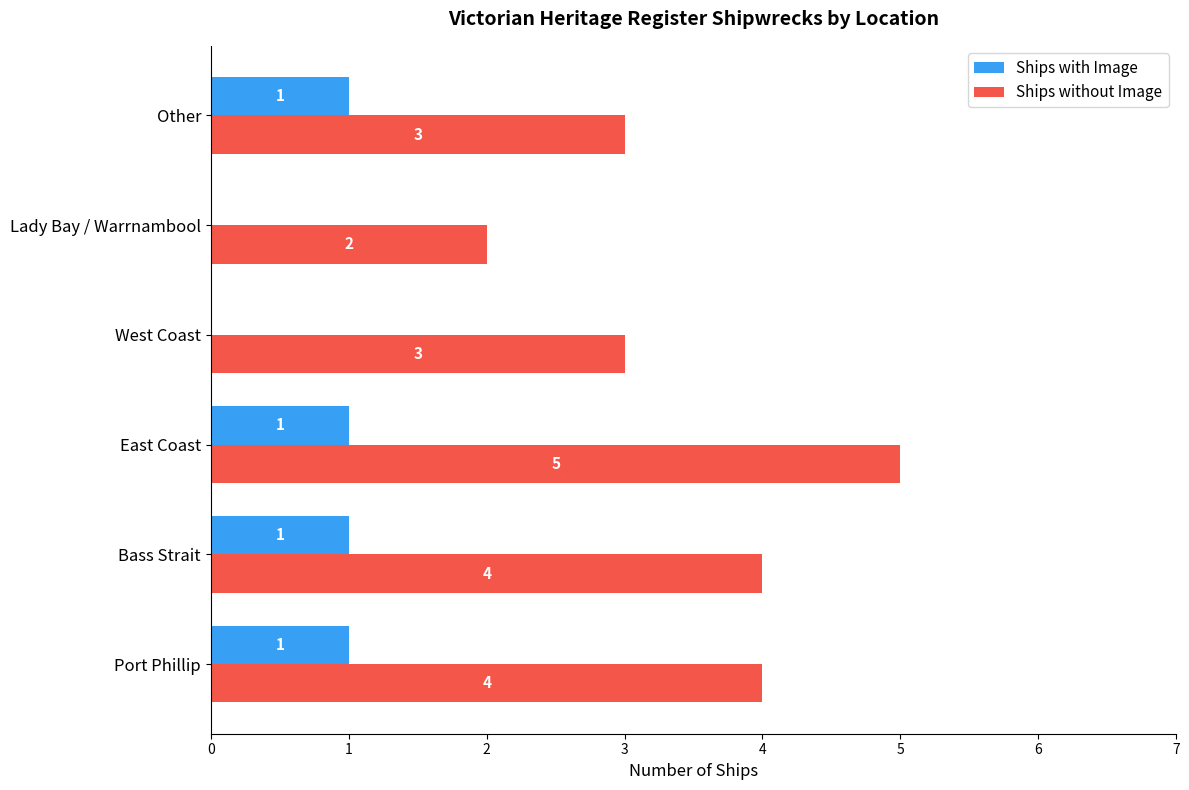

Which series has the largest total across all categories?

Ships without Image